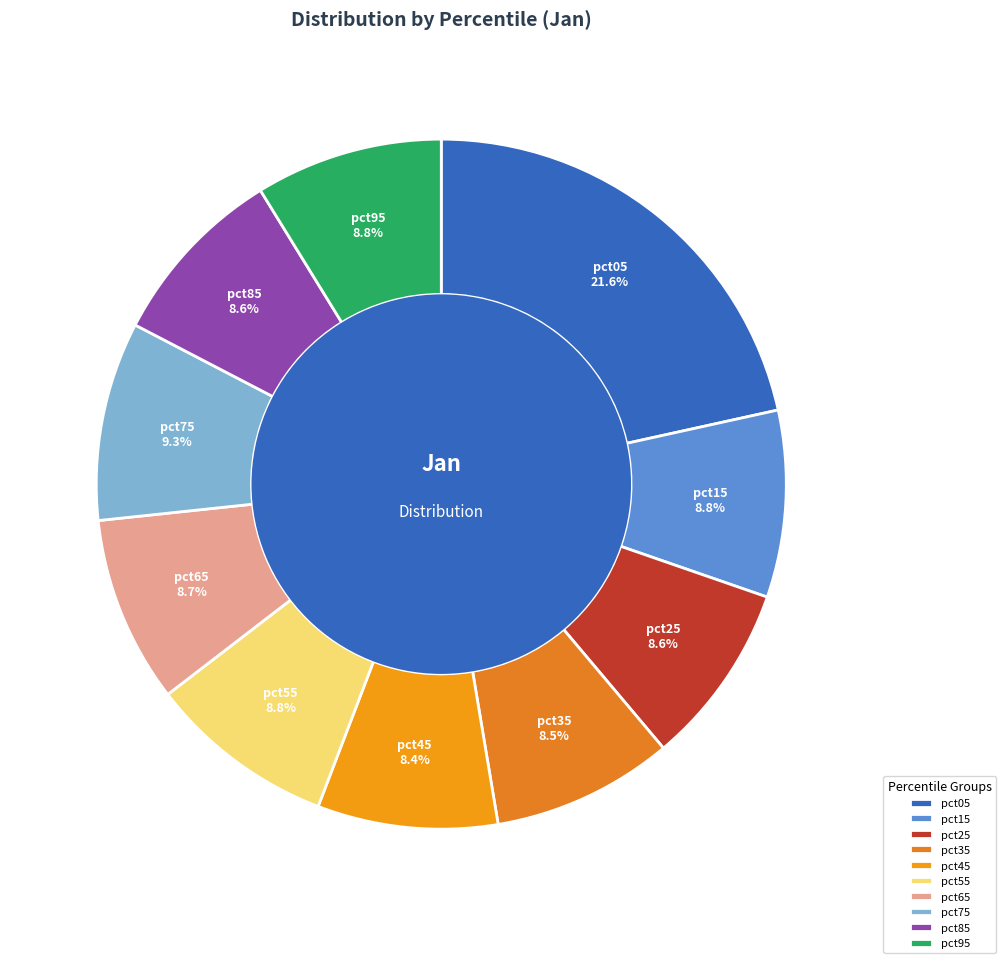

Between pct35 and pct05, which is larger?

pct05